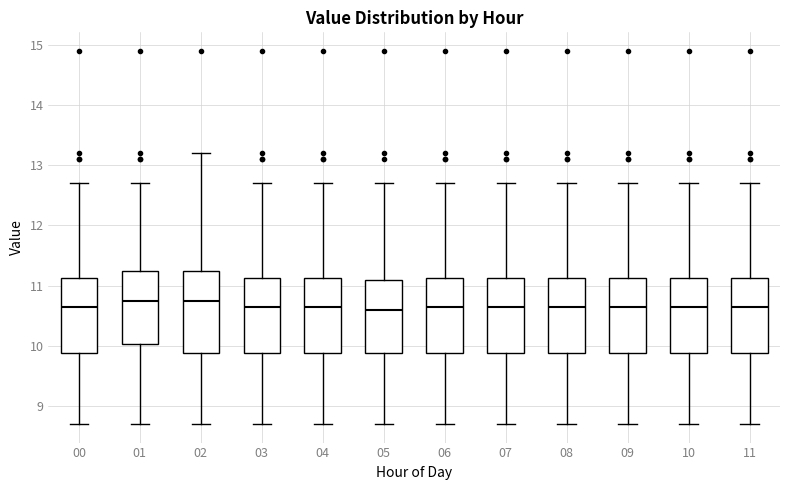

Reading left to right, read every box against the y-axis: the position of its median line, the range the box covers, and the ends of its whiskers. The values are not printed on the chart, so give them approximately, as read against the axis.

00: median 10.7, box 9.9 to 11.1, whiskers 8.7 to 12.7
01: median 10.8, box 10.0 to 11.3, whiskers 8.7 to 12.7
02: median 10.8, box 9.9 to 11.3, whiskers 8.7 to 13.2
03: median 10.7, box 9.9 to 11.1, whiskers 8.7 to 12.7
04: median 10.7, box 9.9 to 11.1, whiskers 8.7 to 12.7
05: median 10.6, box 9.9 to 11.1, whiskers 8.7 to 12.7
06: median 10.7, box 9.9 to 11.1, whiskers 8.7 to 12.7
07: median 10.7, box 9.9 to 11.1, whiskers 8.7 to 12.7
08: median 10.7, box 9.9 to 11.1, whiskers 8.7 to 12.7
09: median 10.7, box 9.9 to 11.1, whiskers 8.7 to 12.7
10: median 10.7, box 9.9 to 11.1, whiskers 8.7 to 12.7
11: median 10.7, box 9.9 to 11.1, whiskers 8.7 to 12.7